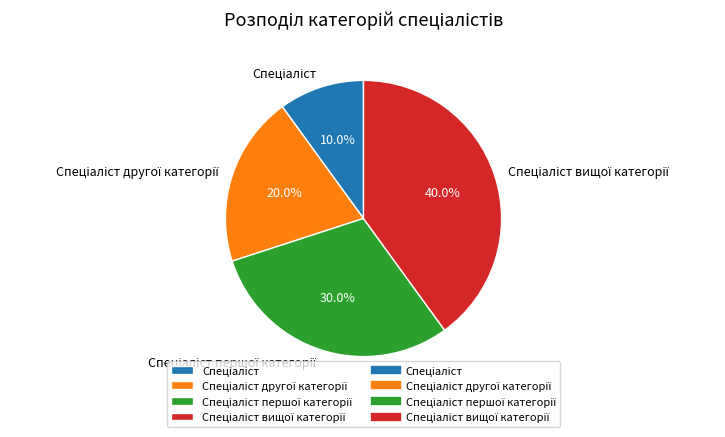

Is there any slice that represents more than half of the pie?

No